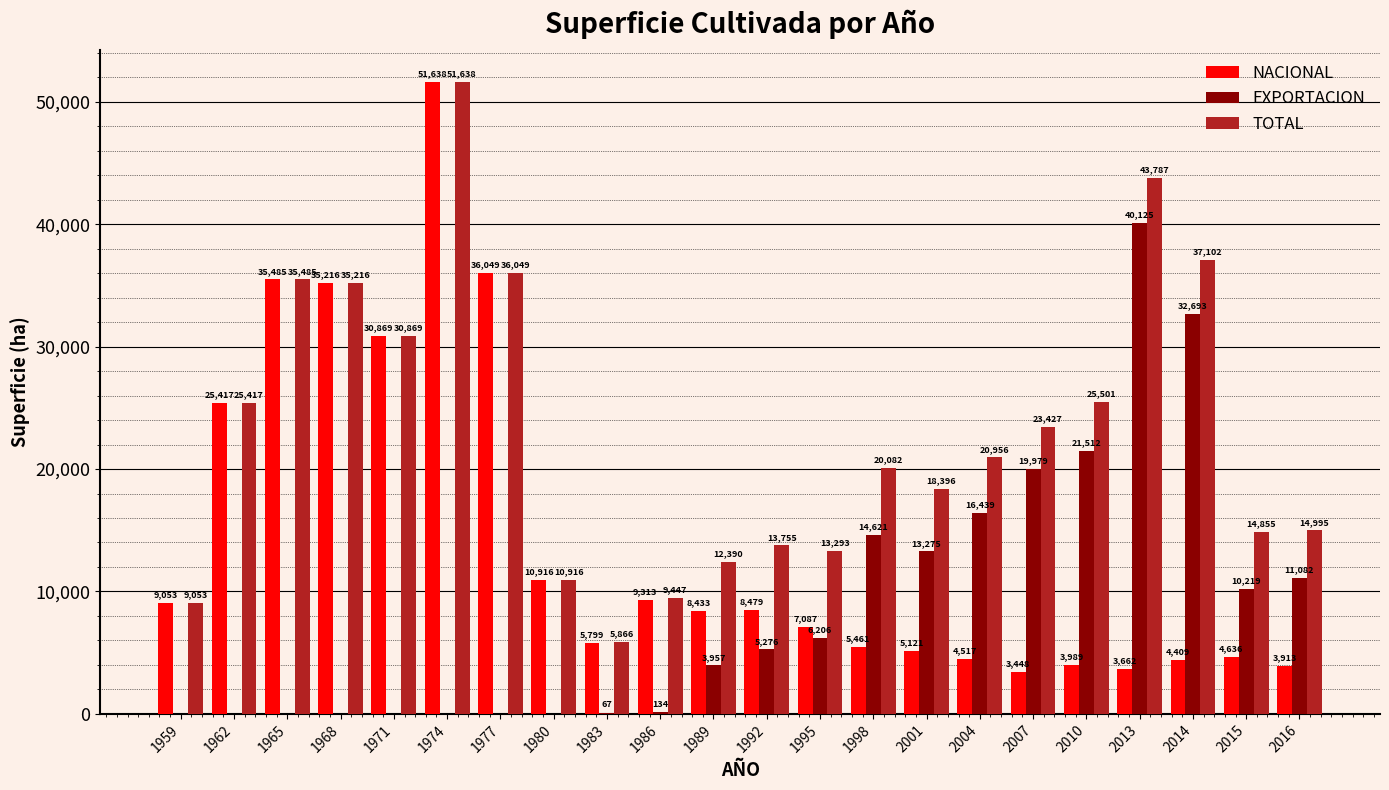

Reading left to right, extract all data points from this chart.

NACIONAL: 1959=9053.0	1962=25417.0	1965=35485.0	1968=35216.0	1971=30869.0	1974=51638.0	1977=36049.0	1980=10916.0	1983=5799.0	1986=9313.0	1989=8433.0	1992=8479.0	1995=7087.0	1998=5461.0	2001=5121.0	2004=4517.0	2007=3448.0	2010=3989.0	2013=3662.0	2014=4409.0	2015=4636.0	2016=3913.0
EXPORTACION: 1959=0.0	1962=0.0	1965=0.0	1968=0.0	1971=0.0	1974=0.0	1977=0.0	1980=0.0	1983=67.0	1986=134.0	1989=3957.0	1992=5276.0	1995=6206.0	1998=14621.0	2001=13275.0	2004=16439.0	2007=19979.0	2010=21512.0	2013=40125.0	2014=32693.0	2015=10219.0	2016=11082.0
TOTAL: 1959=9053.0	1962=25417.0	1965=35485.0	1968=35216.0	1971=30869.0	1974=51638.0	1977=36049.0	1980=10916.0	1983=5866.0	1986=9447.0	1989=12390.0	1992=13755.0	1995=13293.0	1998=20082.0	2001=18396.0	2004=20956.0	2007=23427.0	2010=25501.0	2013=43787.0	2014=37102.0	2015=14855.0	2016=14995.0